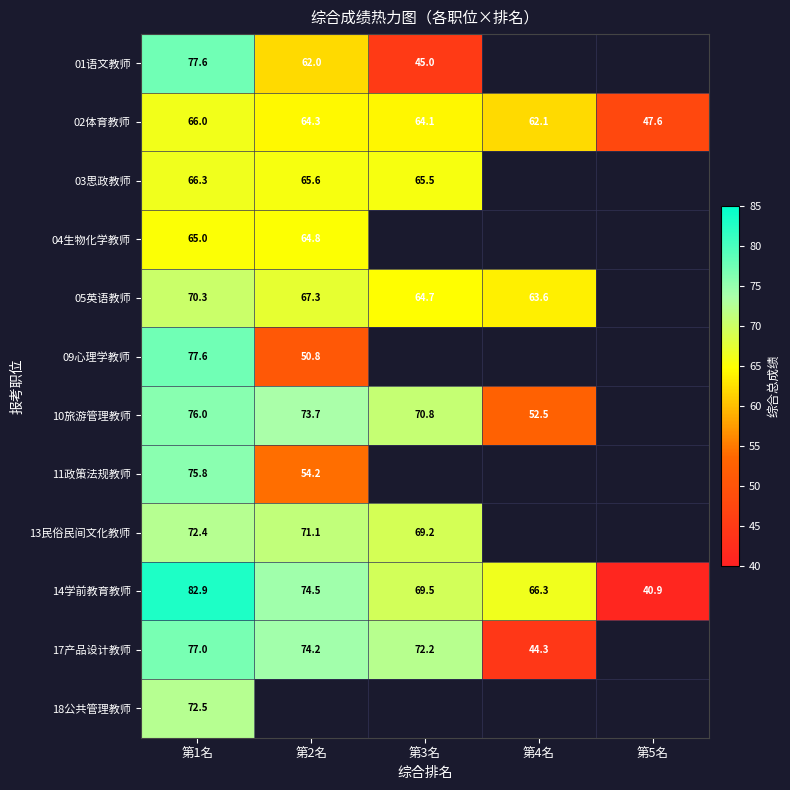

At which label is 14学前教育教师 closest to 61?

第4名